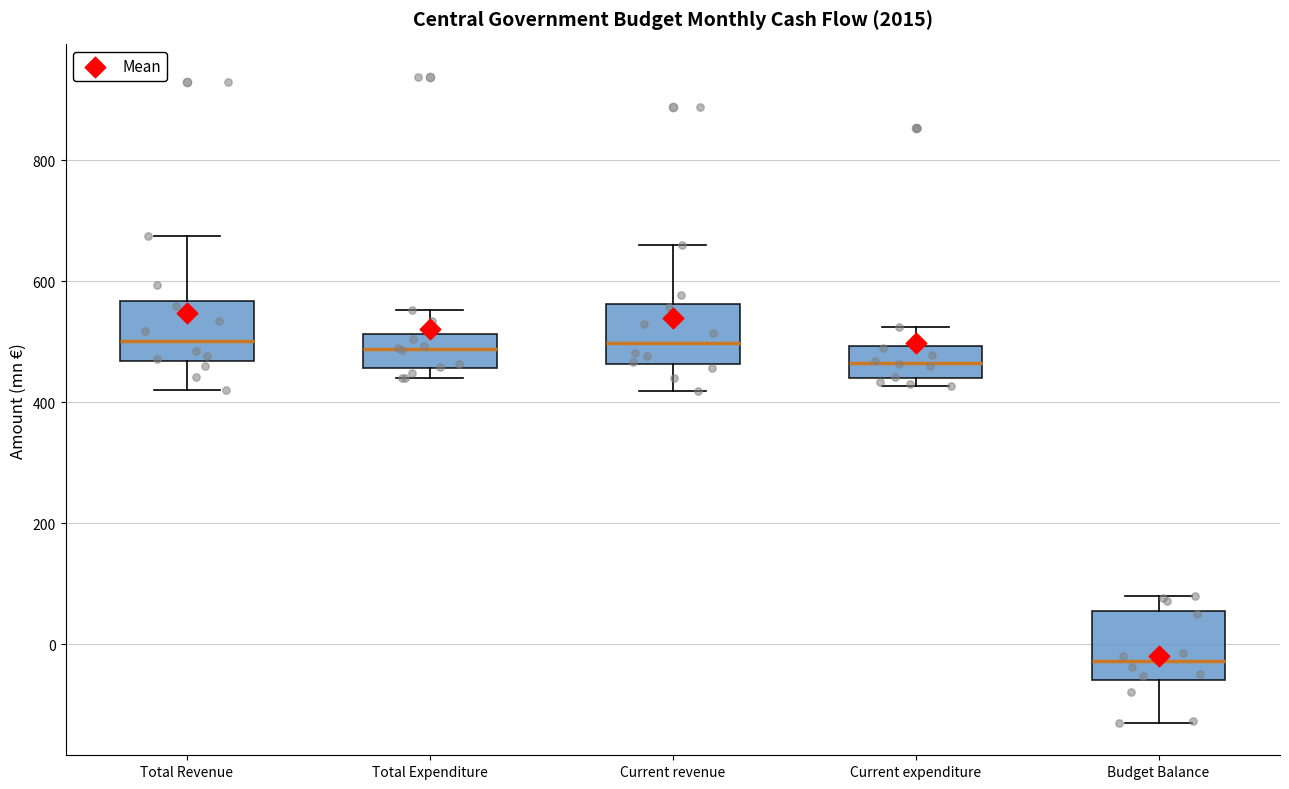

Reading left to right, transcribe this box plot: for each box, give where its median line is, the range the box spans, and where its two whiskers end, as read against the y-axis. The values are not printed on the chart, so give them approximately, as read against the axis.

Total Revenue: median 500, box 460 to 560, whiskers 420 to 680
Total Expenditure: median 480, box 460 to 520, whiskers 440 to 560
Current revenue: median 500, box 460 to 560, whiskers 420 to 660
Current expenditure: median 460, box 440 to 500, whiskers 420 to 520
Budget Balance: median -20, box -60 to 60, whiskers -120 to 80